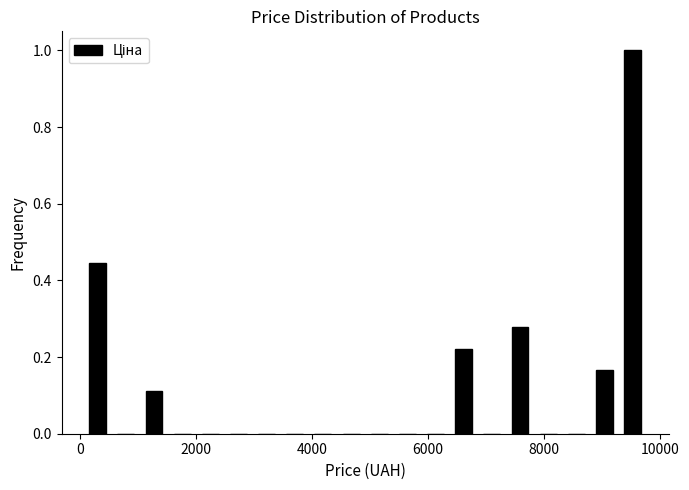

Around what value on the x-axis is the tallest bar? Give the approximate position of its centre, as read against the axis.

9600